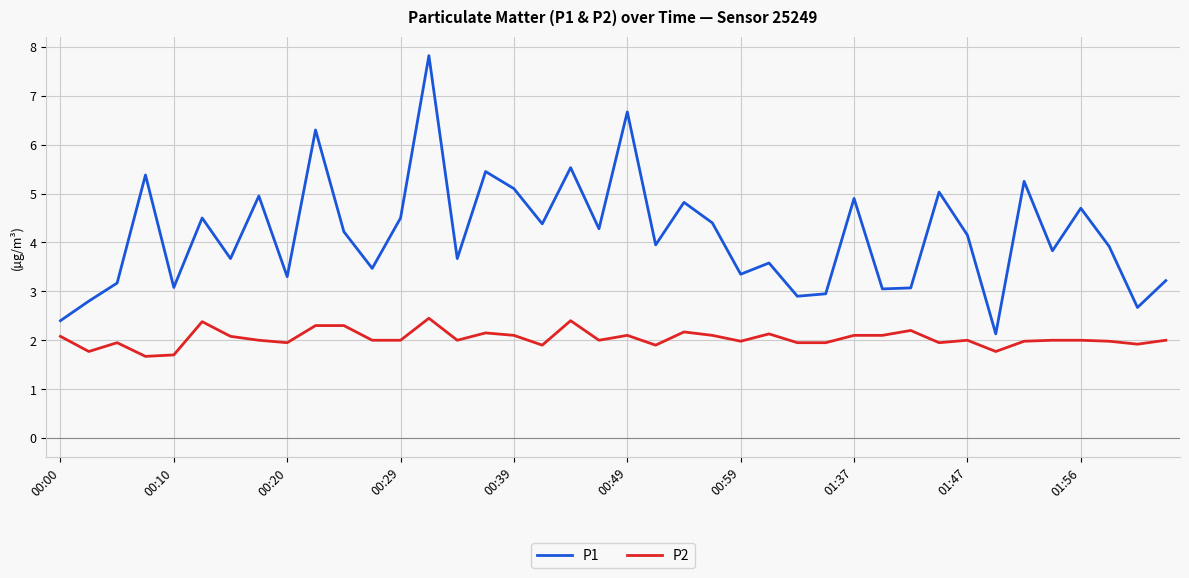

Which series has the largest total across all categories?

P1